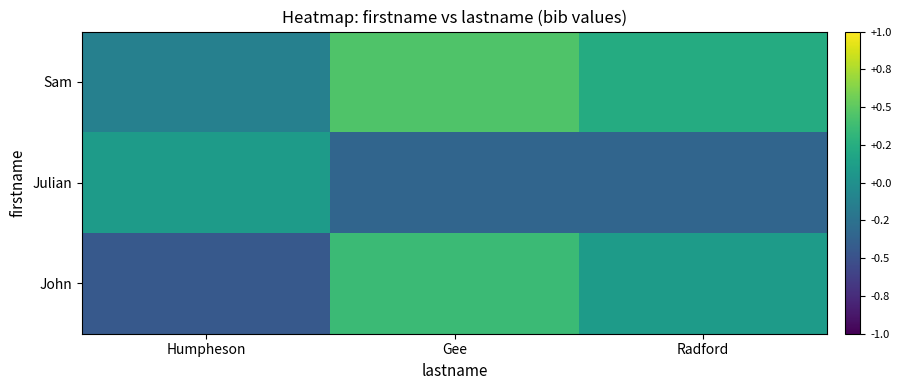

At how many categories does at least one series exceed 0?

3